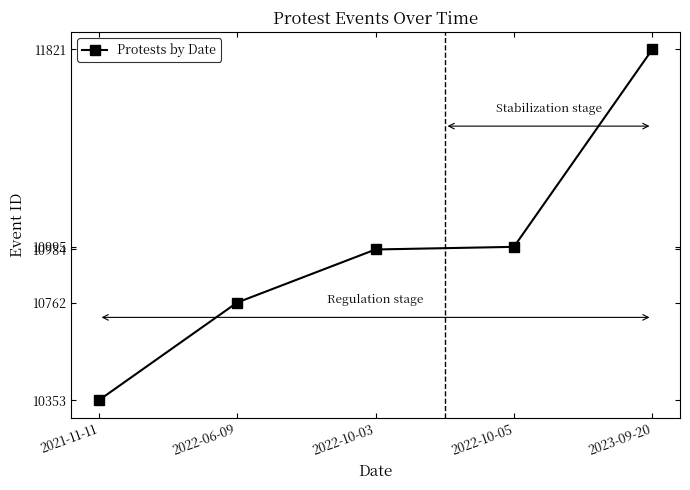

Between 2022-06-09 and 2021-11-11, which is larger?

2022-06-09